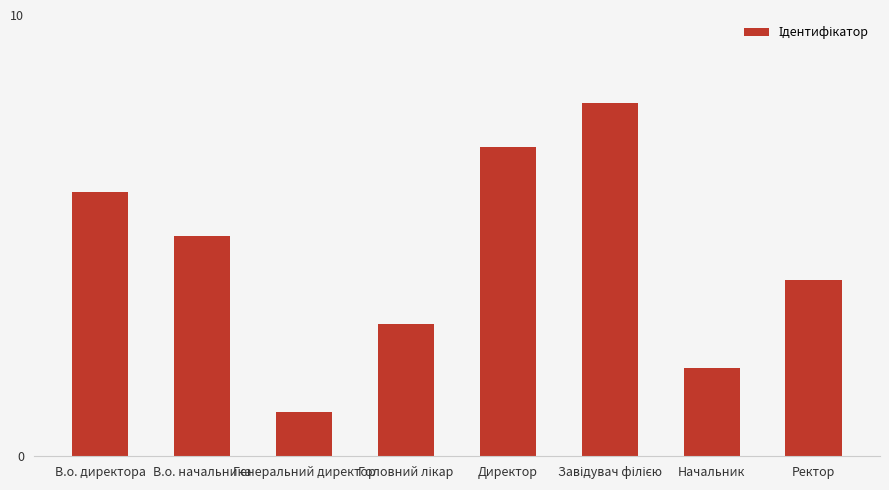

Does the chart contain stacked bars?

No